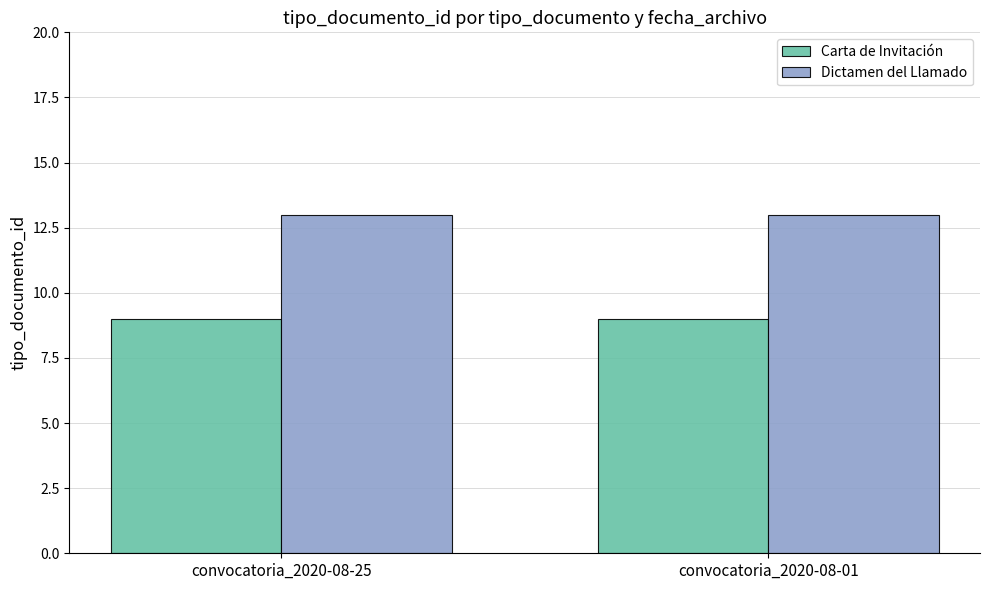

The Carta de Invitación series shows 9 at convocatoria_2020-08-25. True or false?

True